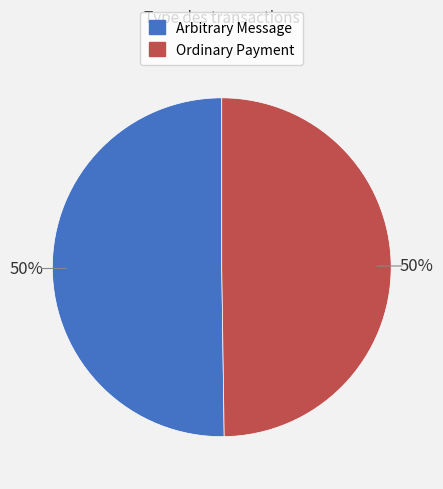

To the nearest percent, what is the average slice percentage?

50%